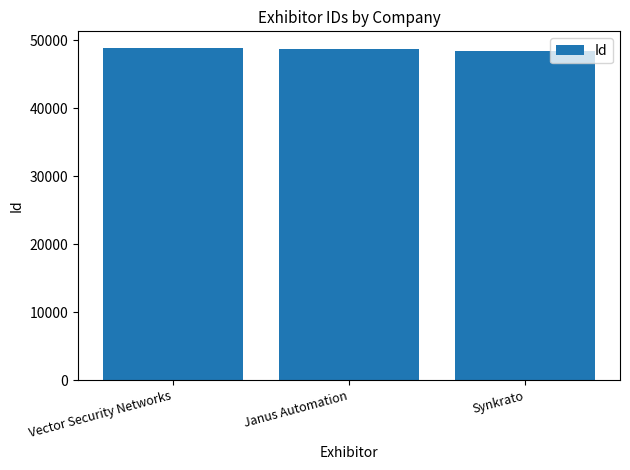

What is the average value?

48688